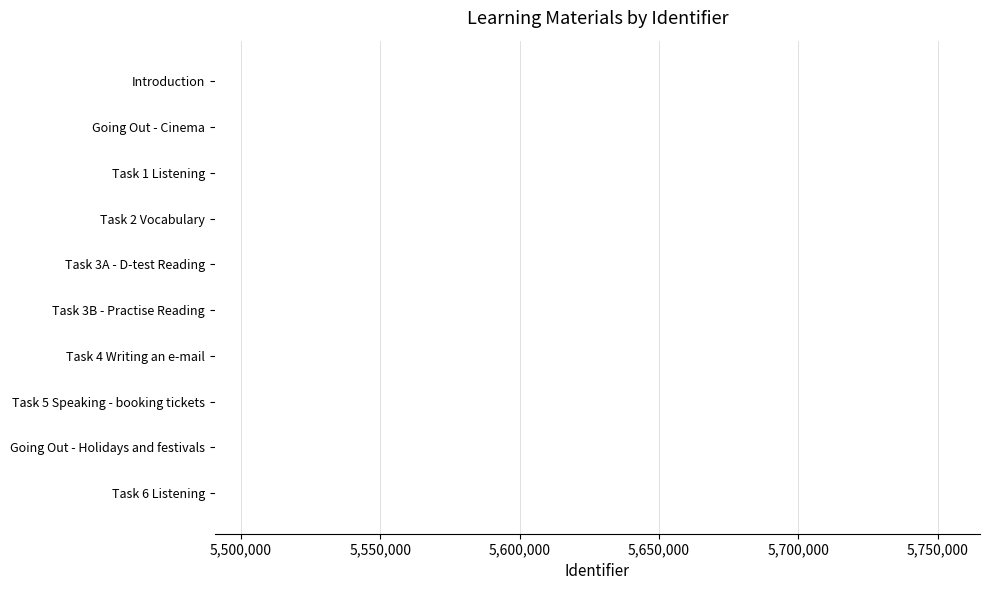

What is the sum of all values?

54906019